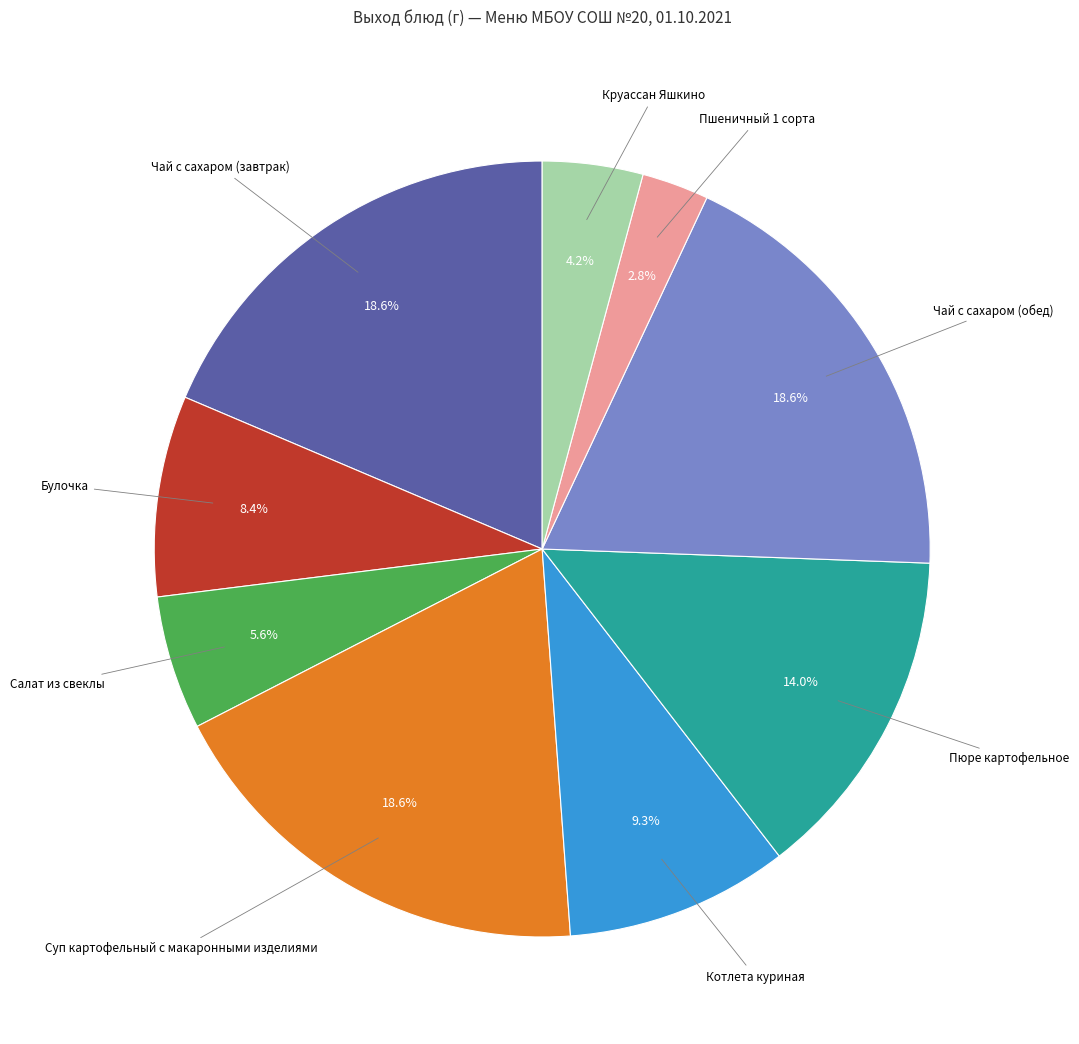

Does any single category account for the majority?

No